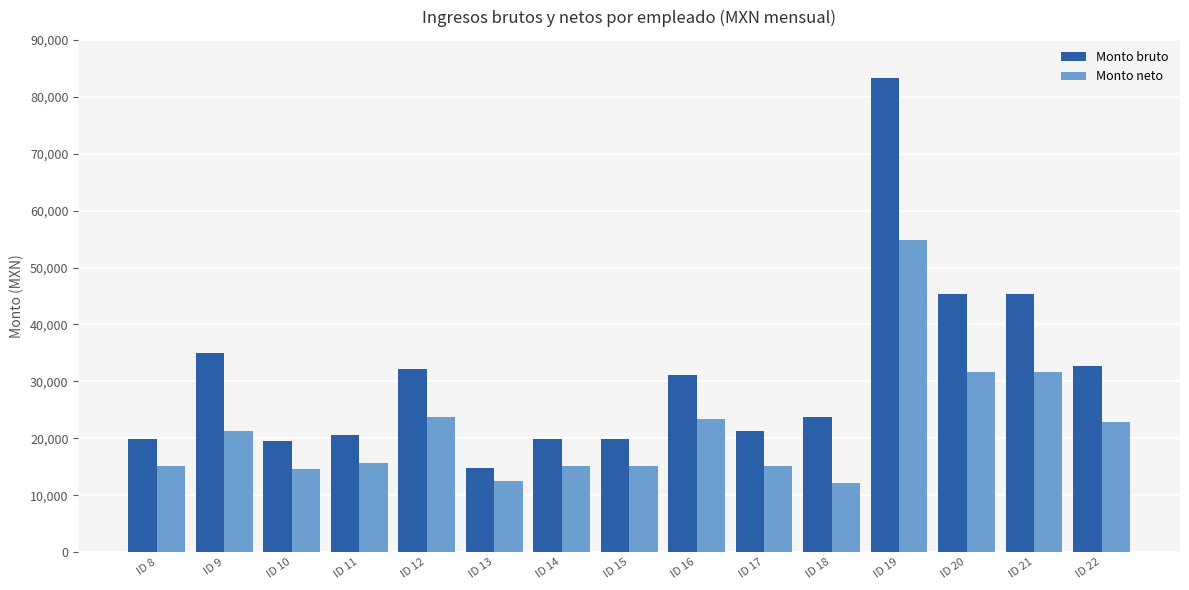

Which series has the largest total across all categories?

Monto bruto